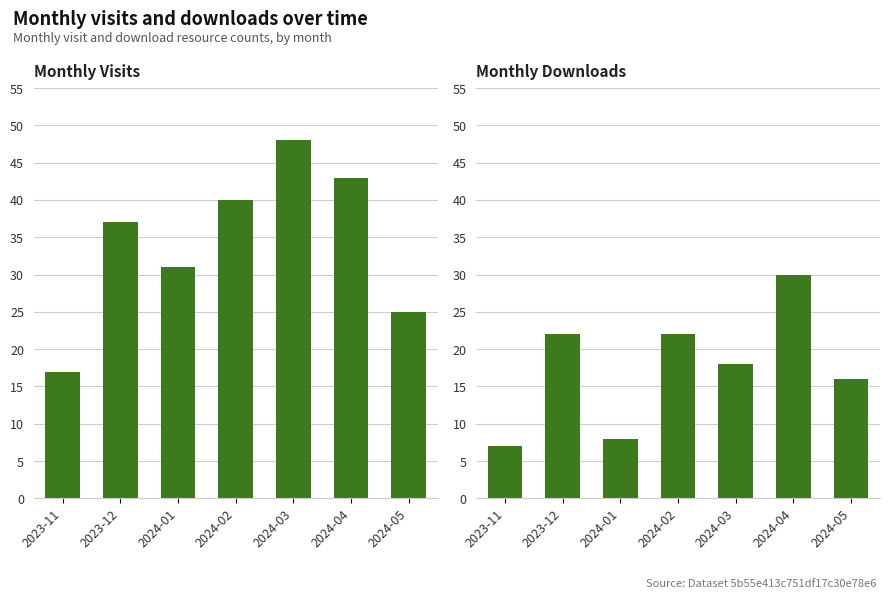

List the labels in order of monthly_download_resource value, largest first.

2024-04, 2023-12, 2024-02, 2024-03, 2024-05, 2024-01, 2023-11